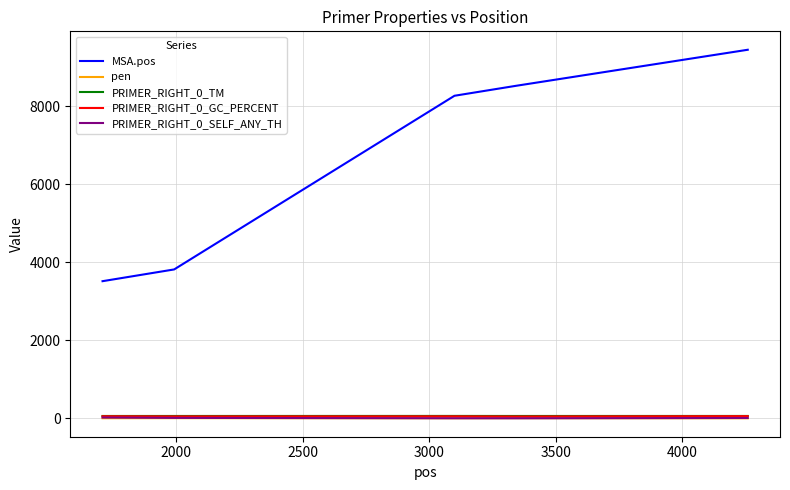

What is the highest value of the PRIMER_RIGHT_0_SELF_ANY_TH series?

19.6